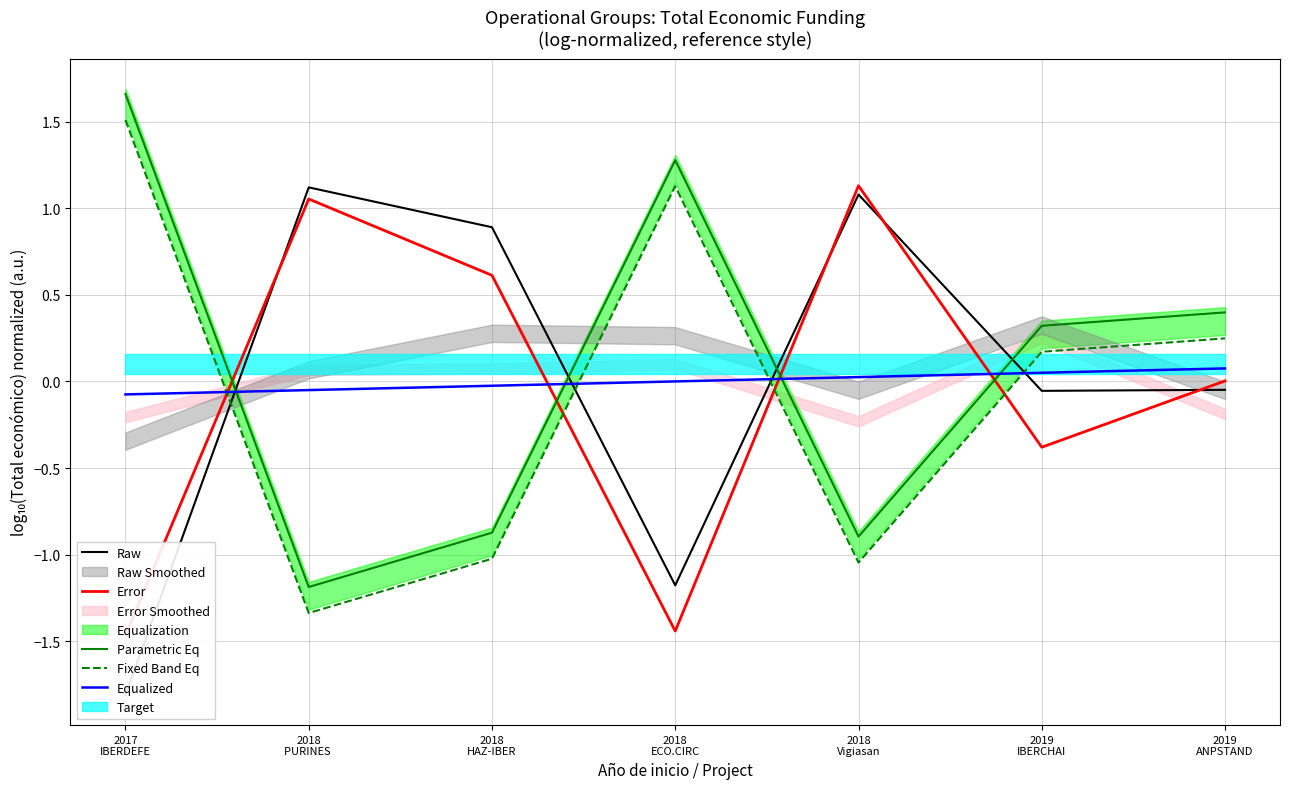

What is the label of the 4th point from the left?

2018
ECO.CIRC